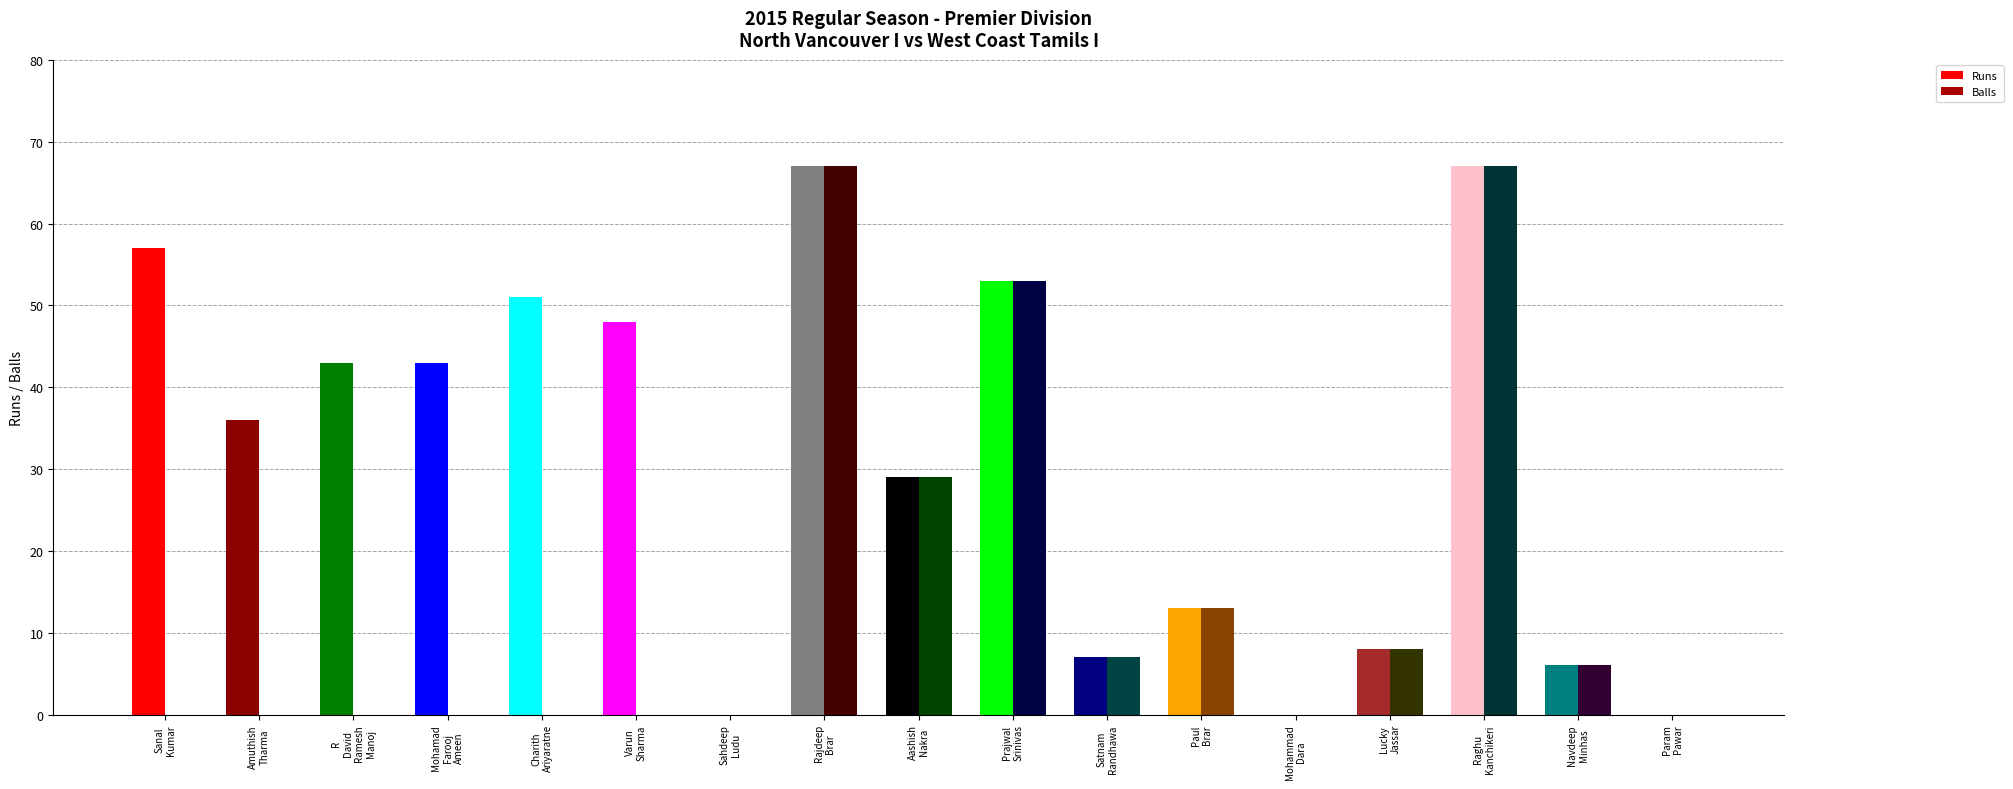

The value of Runs at Rajdeep
Brar is 101. True or false?

False